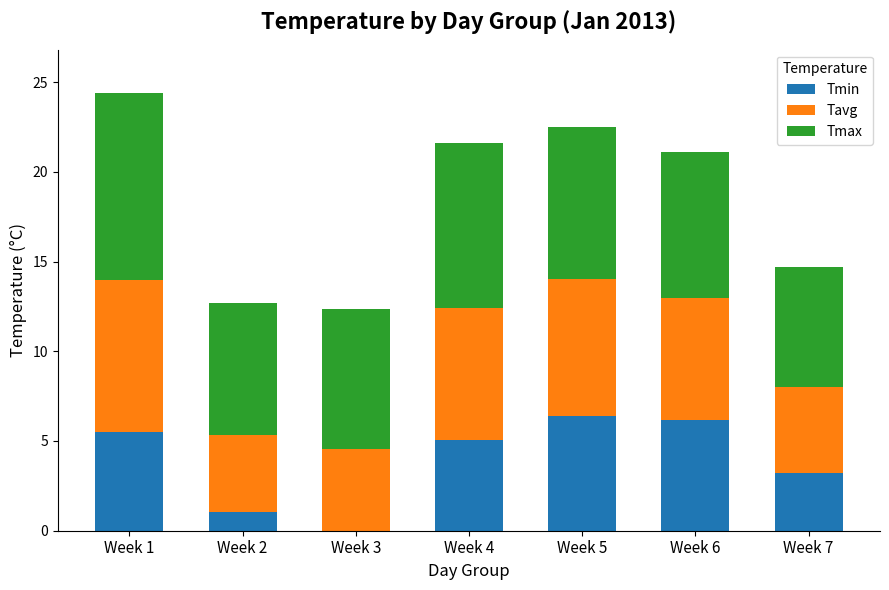

Count the number of data series in this chart.

3